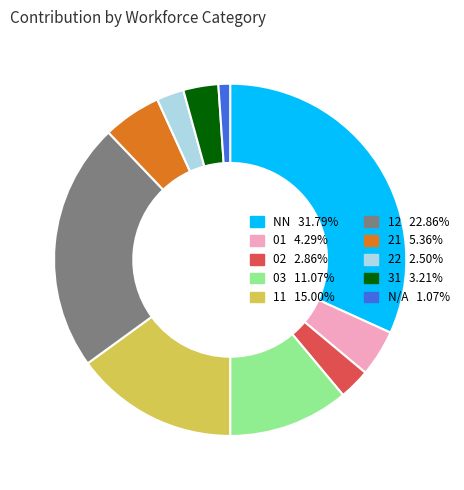

Is there a majority slice in this chart?

No